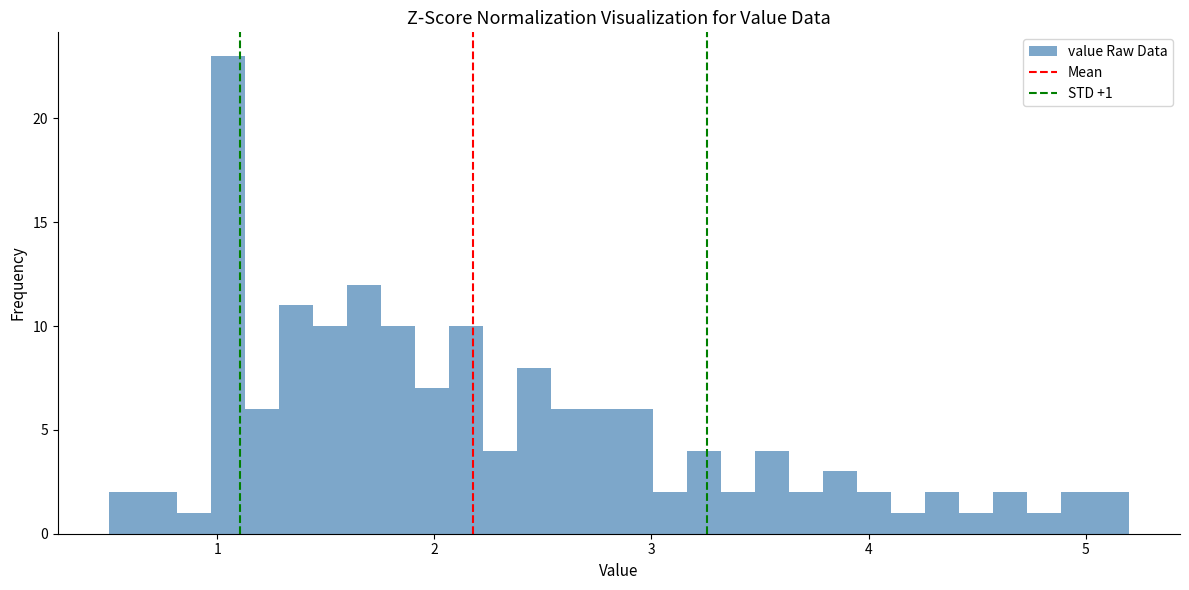

Read against the x-axis, roughly where is the centre of the tallest bar?

1.0